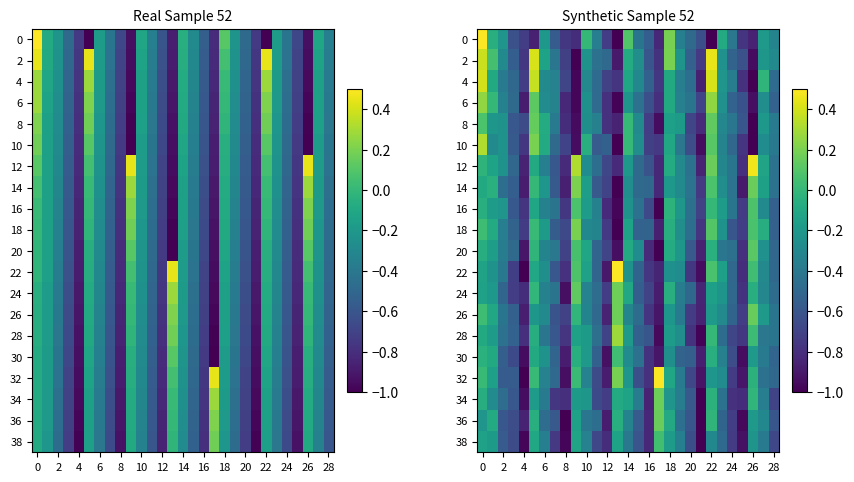

What is the difference between the second highest and minimum values in the 20 series?

1.1